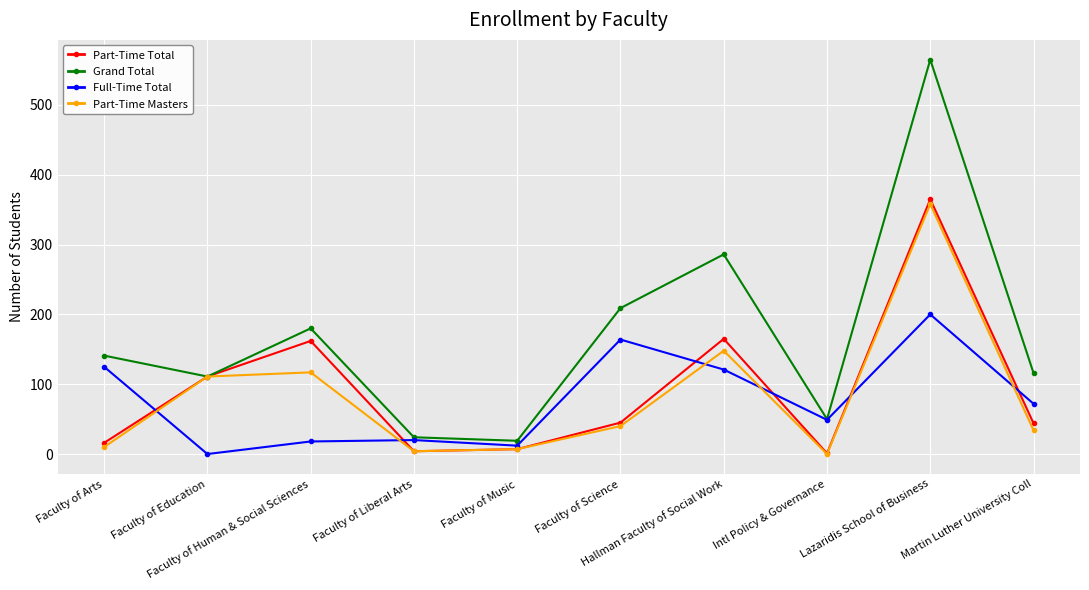

In Full-Time Total, how many points are higher than both neighbors (excluding endpoints)?

3